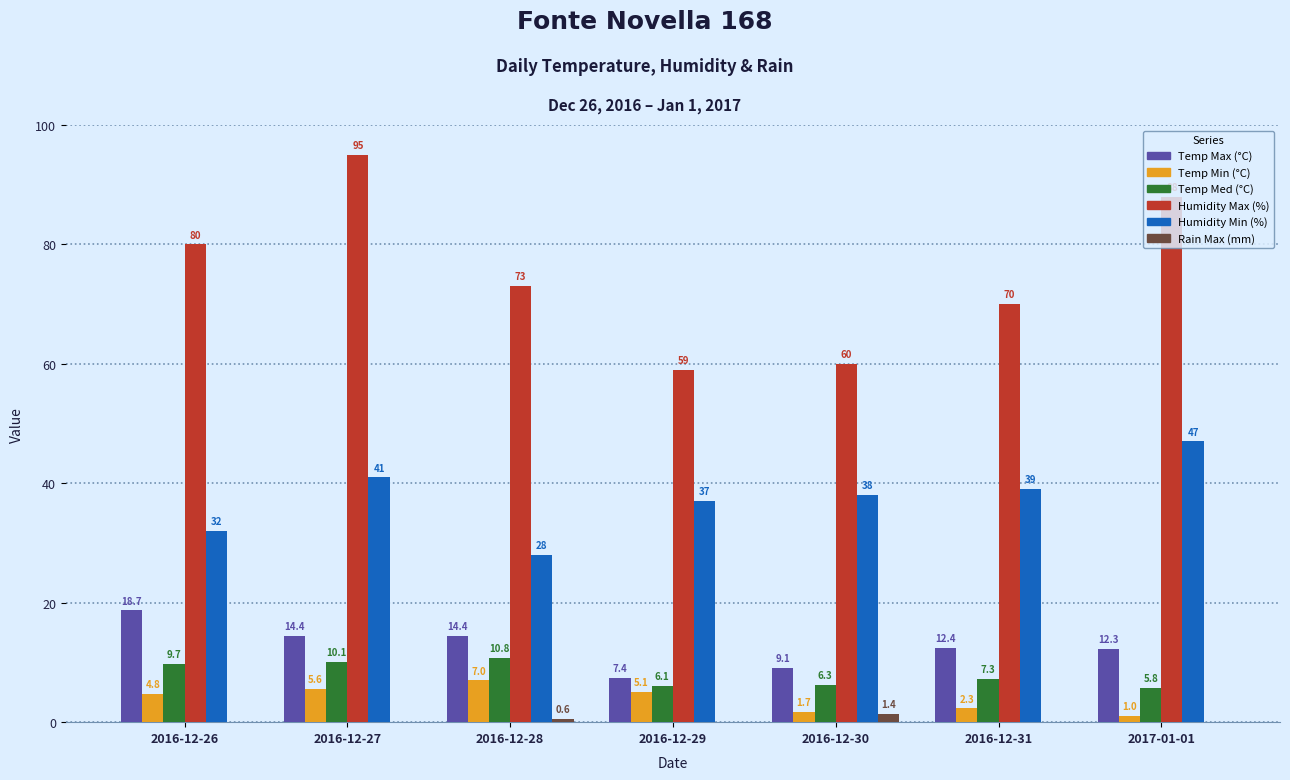

Which series changed the most between 2016-12-28 and 2016-12-29?

Humidity Max (%)